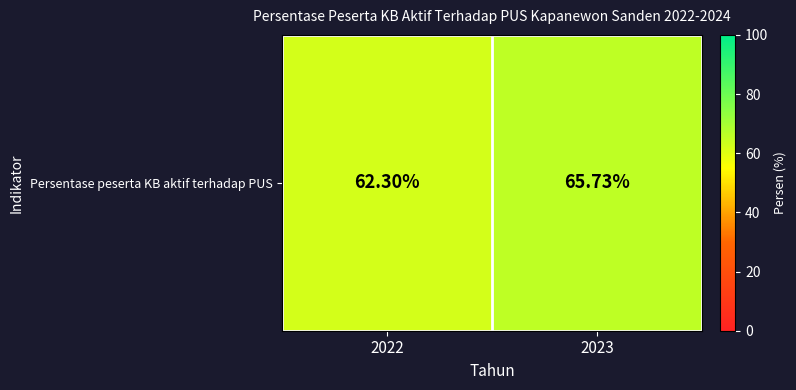

Which label corresponds to the smallest value in the chart?

2022